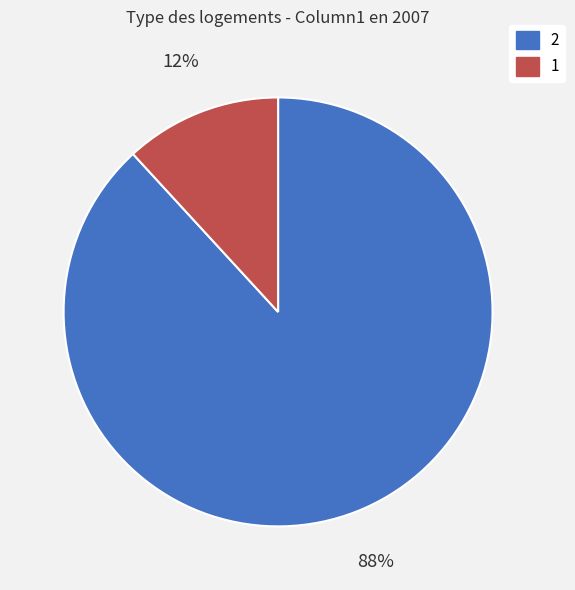

What percentage is the 1 slice, to the nearest percent?

12%